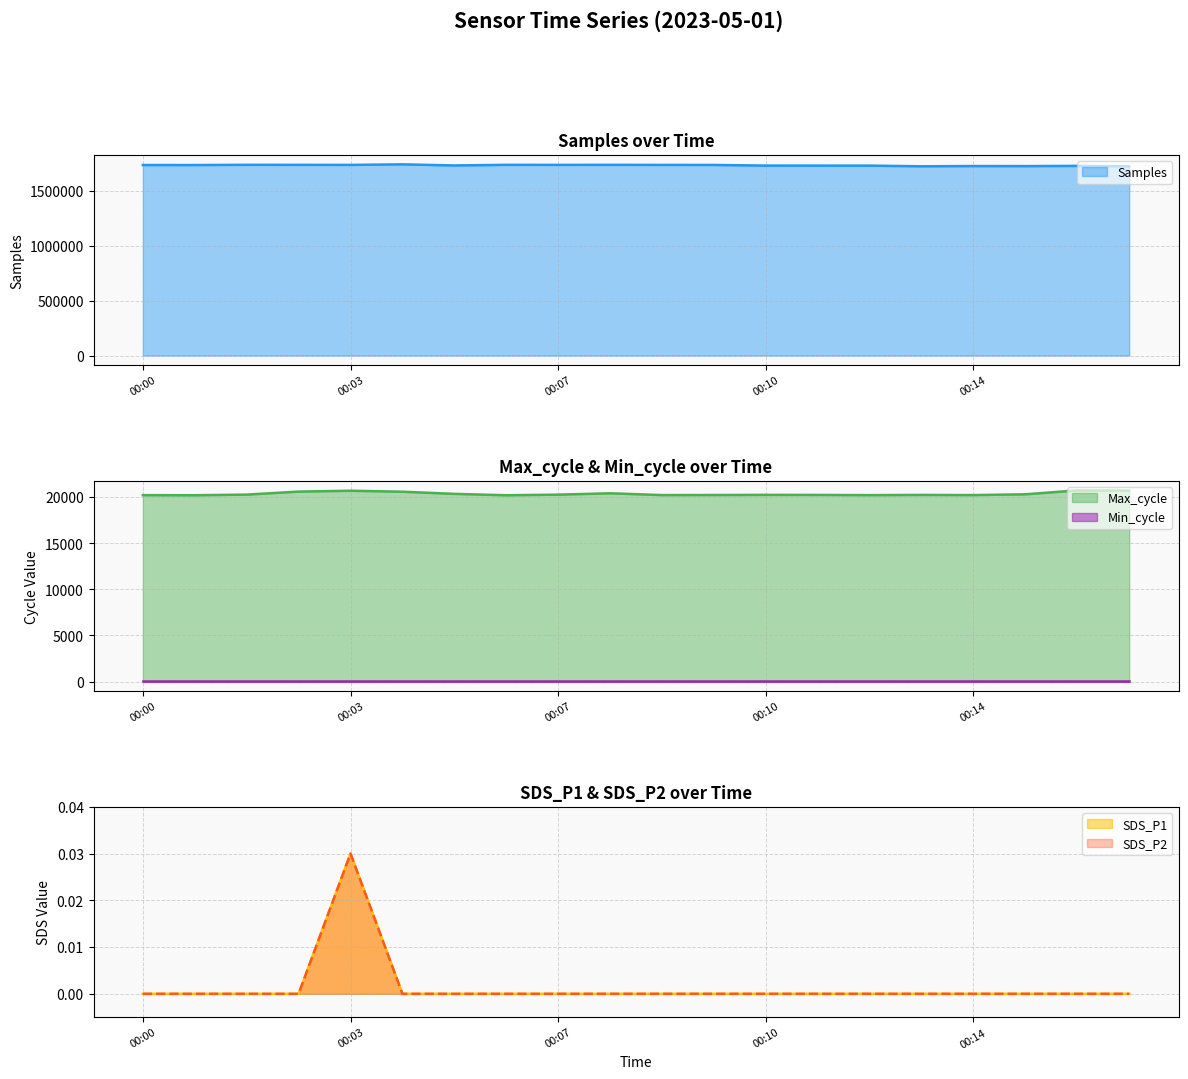

At which category does SDS_P1 reach its first local peak?

00:03